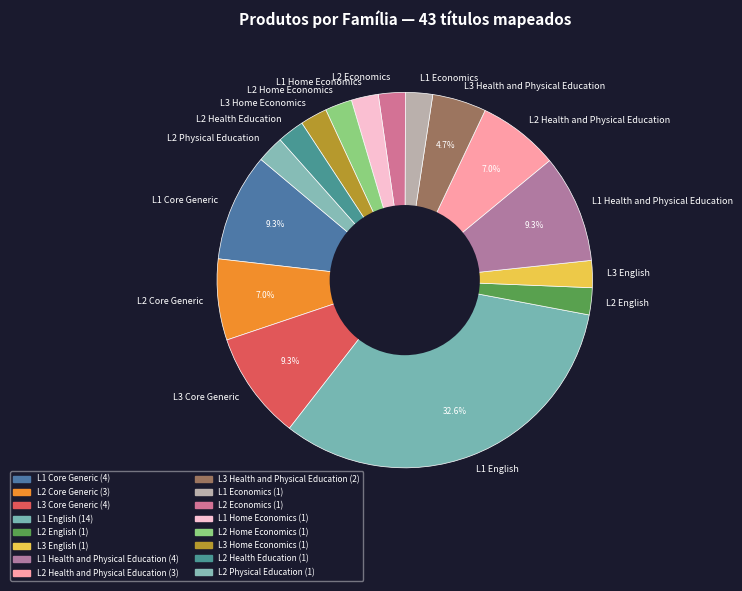

To the nearest percent, what is the difference between the largest and smallest slice percentages?

30%